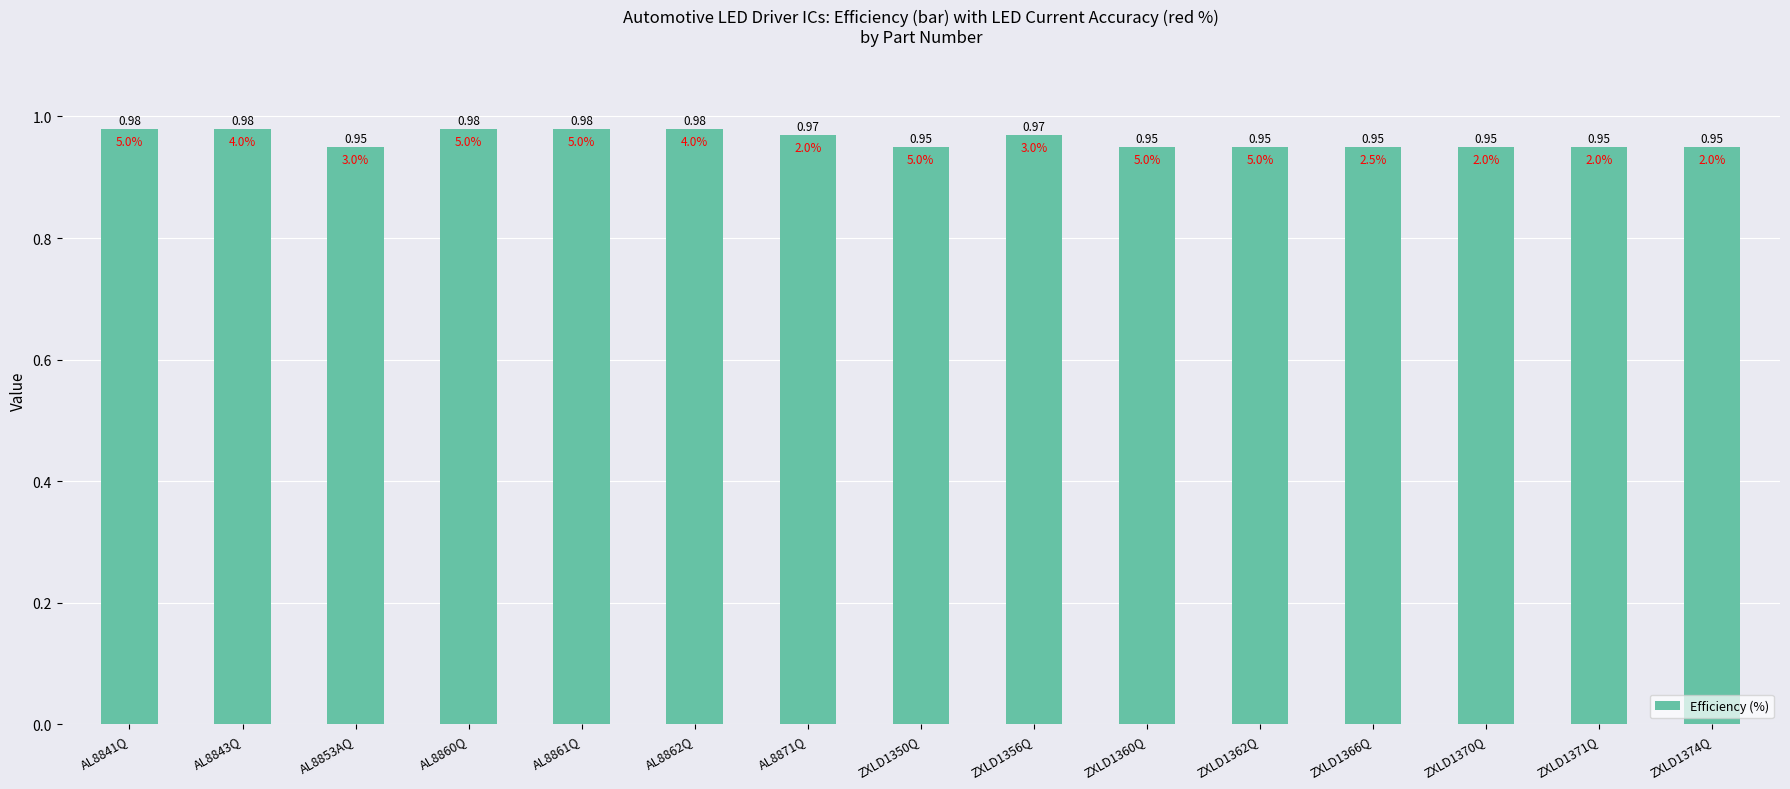

What is the sum of the values at ZXLD1356Q and AL8853AQ?

1.9